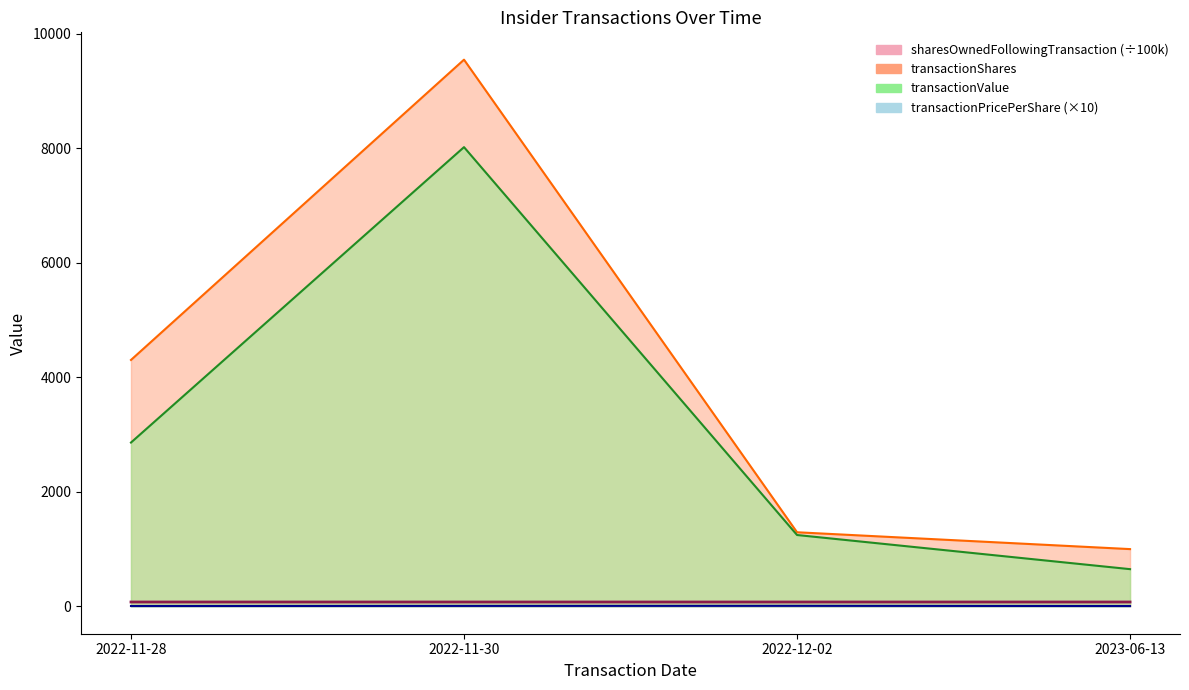

At which label does transactionValue first exceed 2860?

2022-11-30